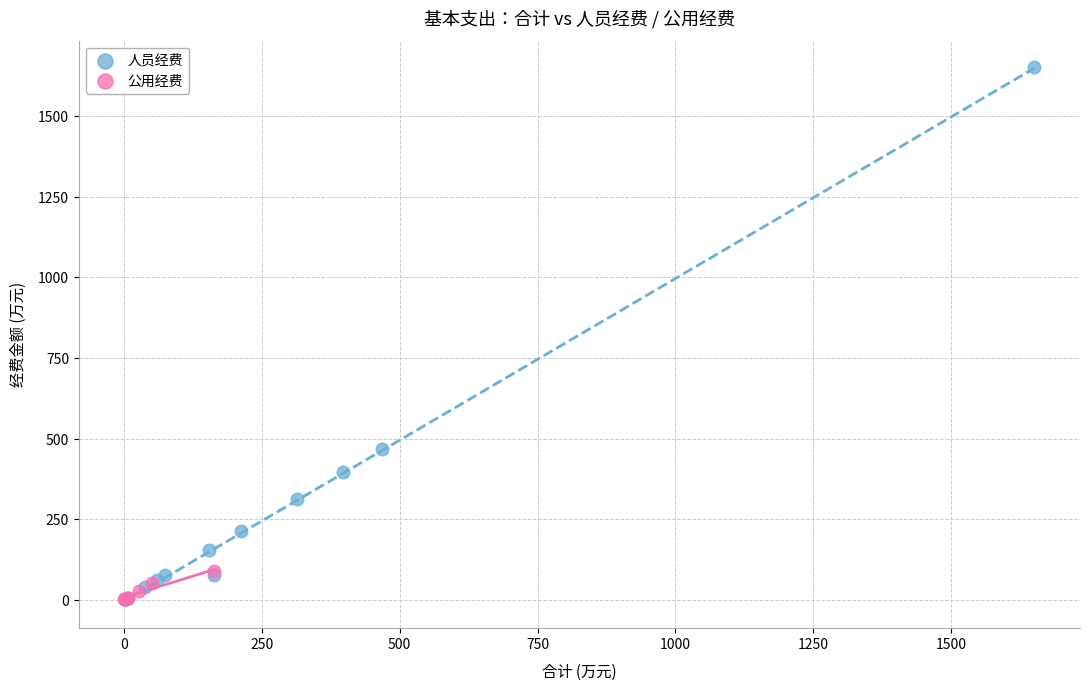

Which series contains the highest Y value?

人员经费